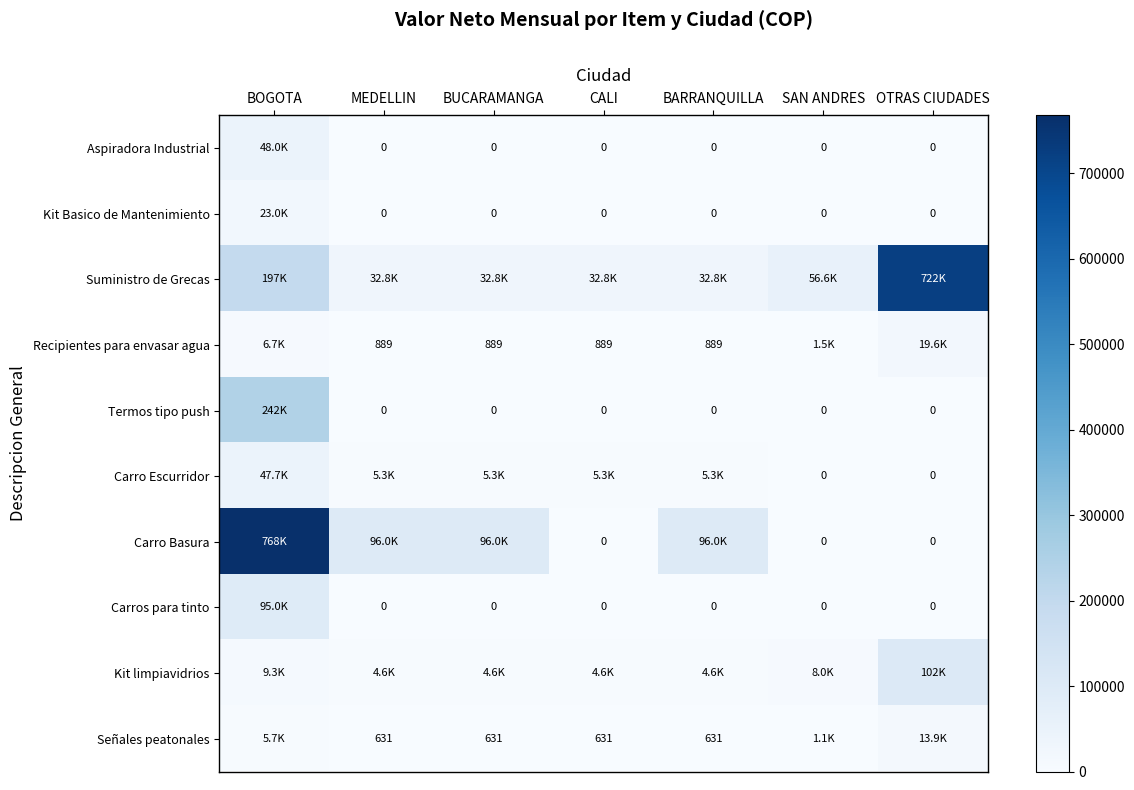

What is the spread (max minus min) of values at SAN ANDRES?

56604.0